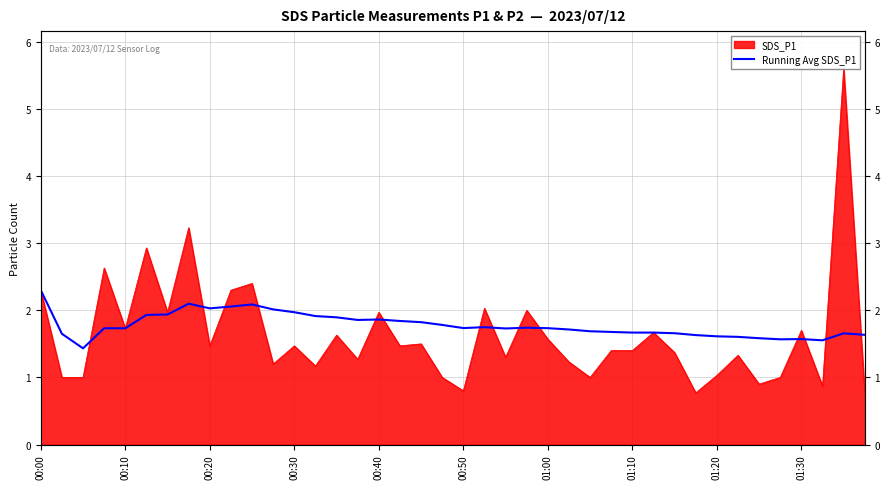

How many data points does each series have?

40